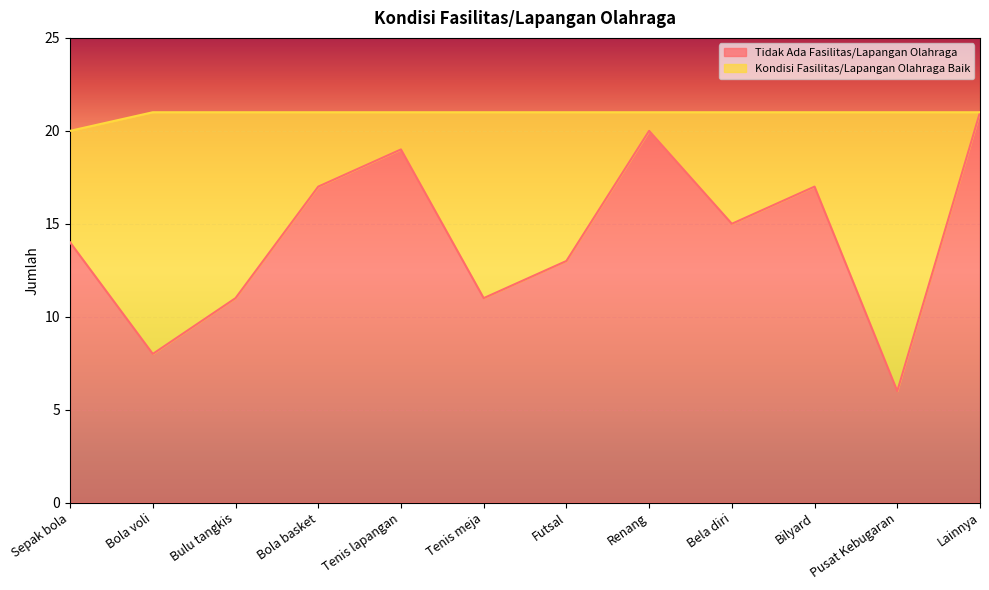

List the labels in order of value, largest first.

Lainnya, Renang, Tenis lapangan, Bola basket, Bilyard, Bela diri, Sepak bola, Futsal, Bulu tangkis, Tenis meja, Bola voli, Pusat Kebugaran